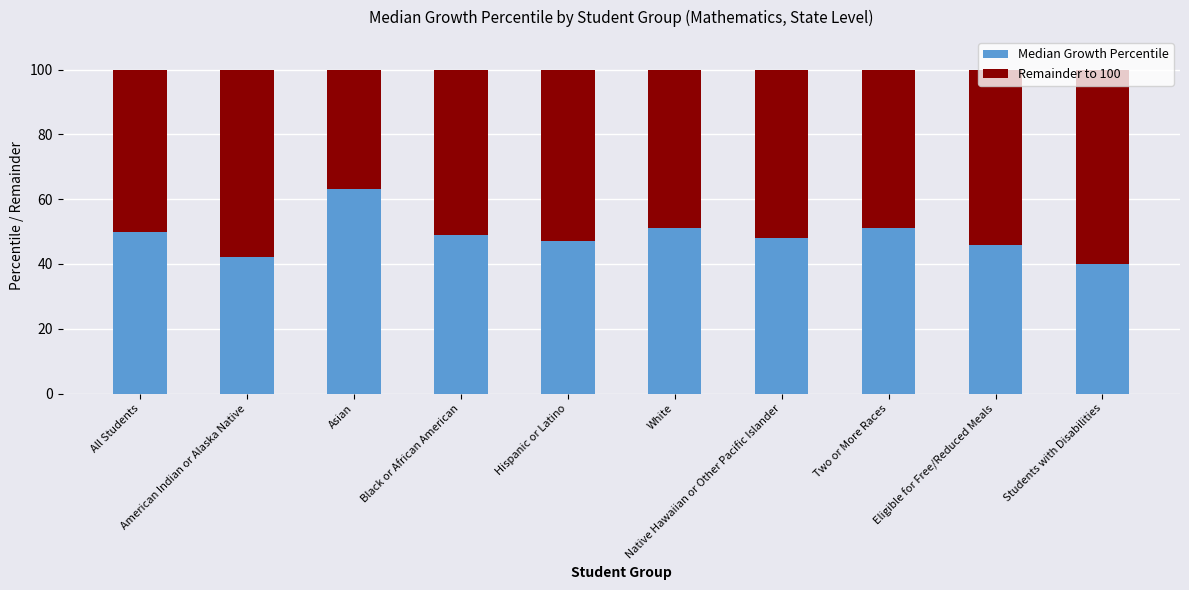

Does the chart contain any negative values?

No